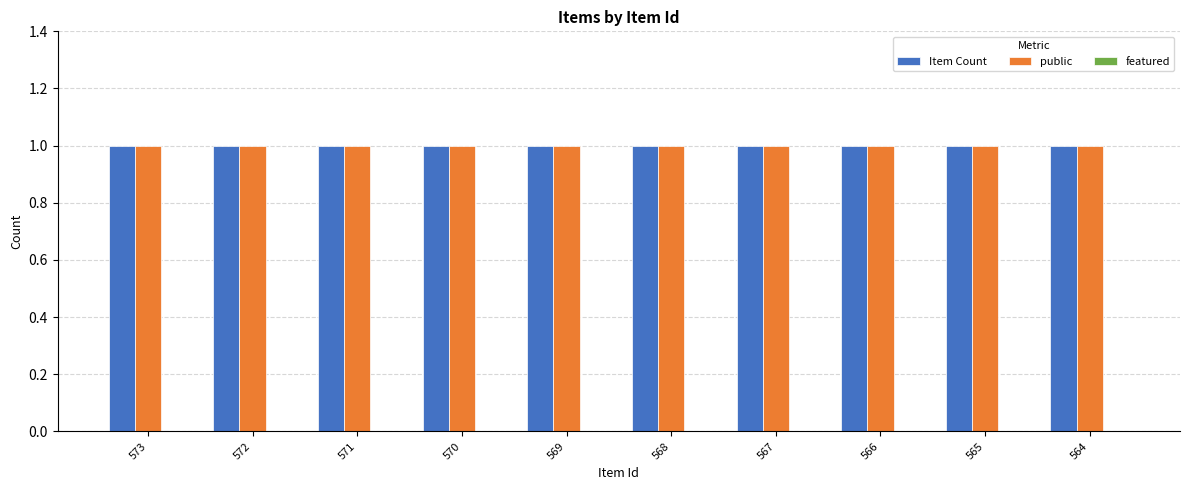

What is the spread (max minus min) of values at 567?

1